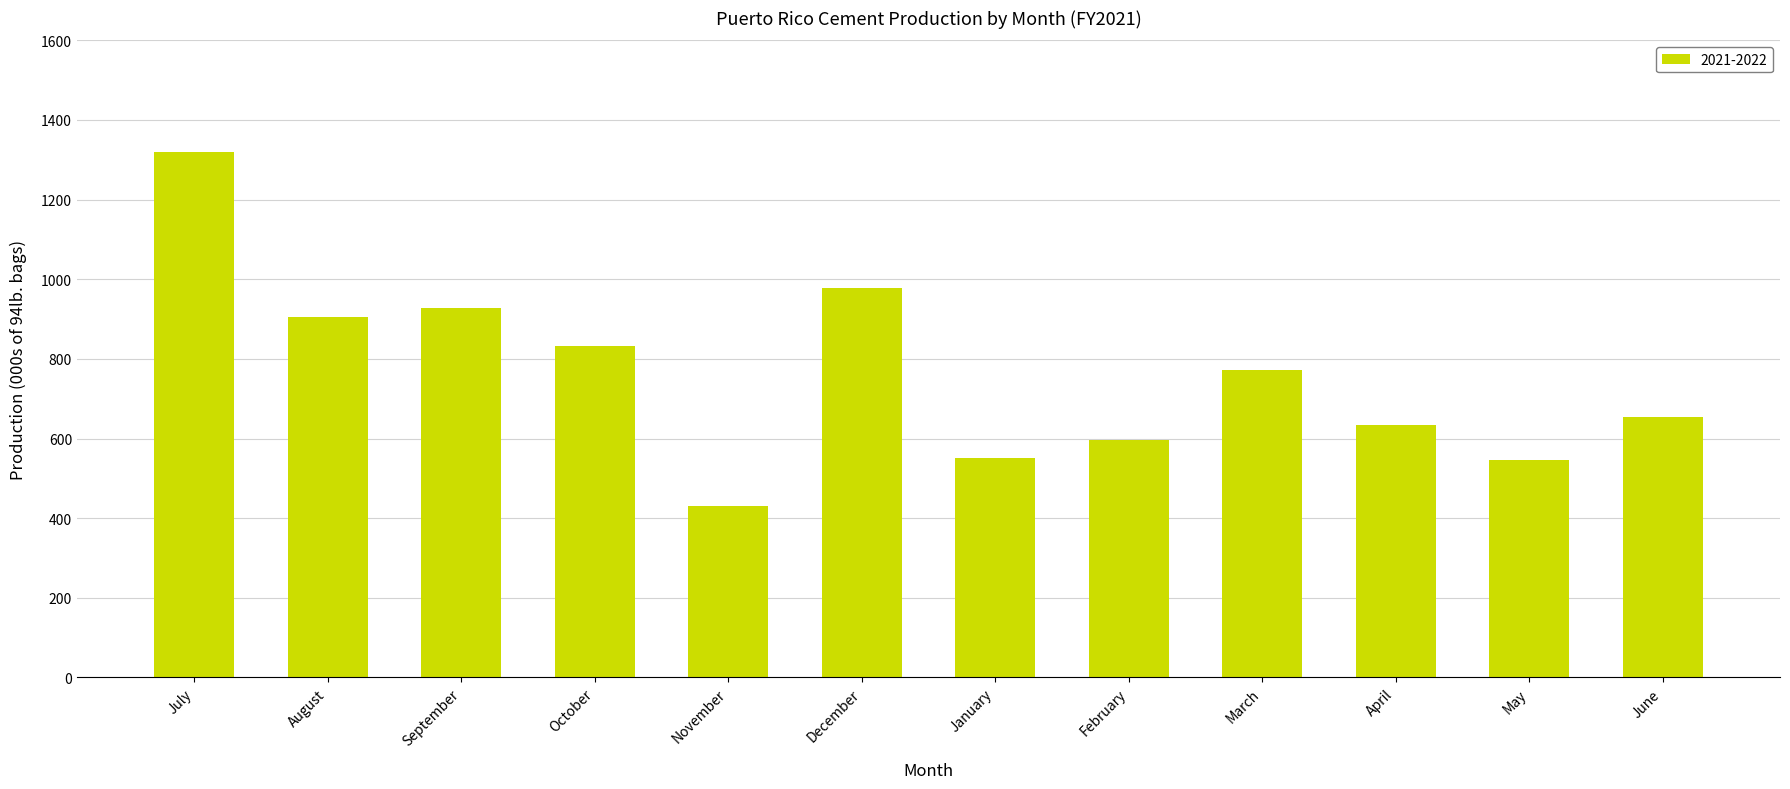

What is the smallest value displayed?

431